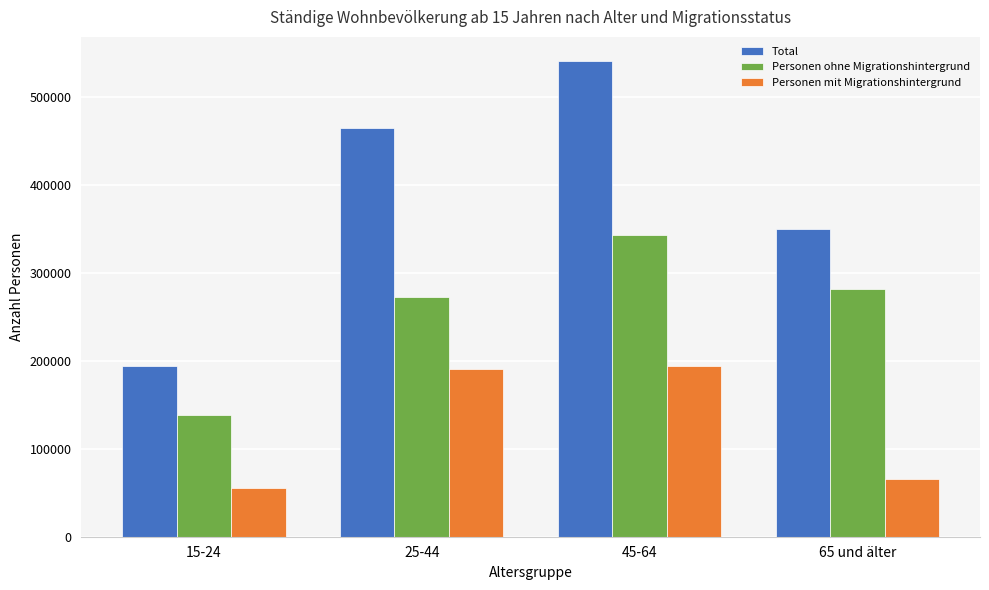

List the series in order of their overall mean, lowest first.

Personen mit Migrationshintergrund, Personen ohne Migrationshintergrund, Total